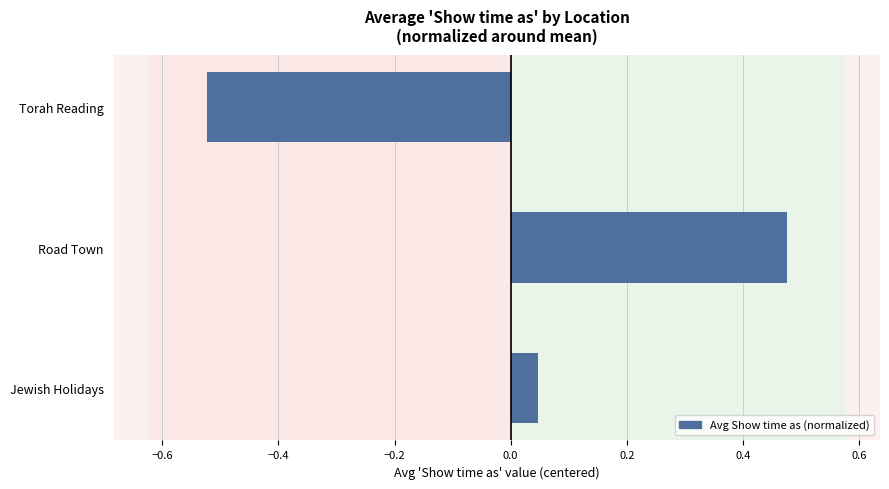

What is the change in value from Jewish Holidays to Torah Reading?

-0.6